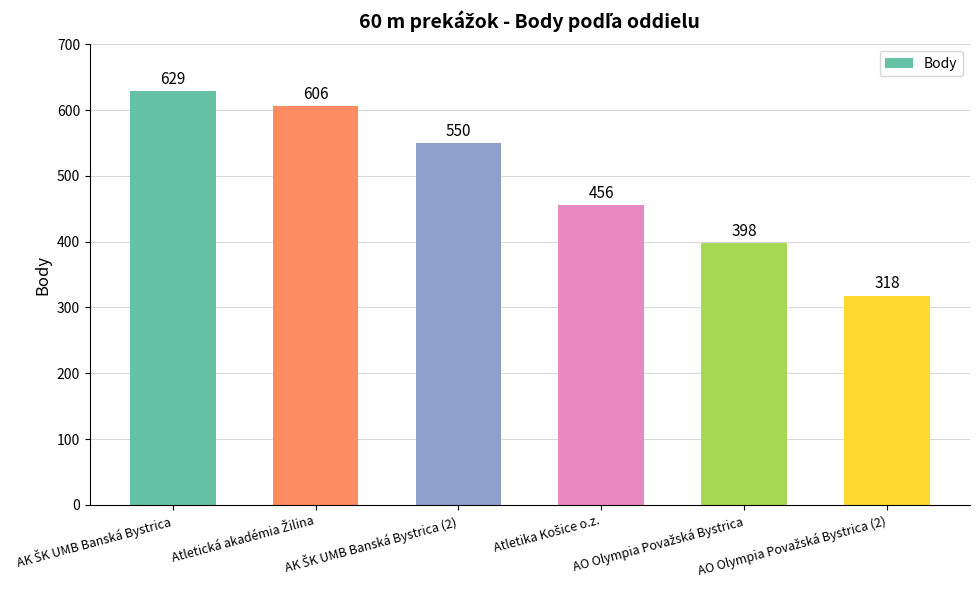

What is the minimum value shown in the chart?

318